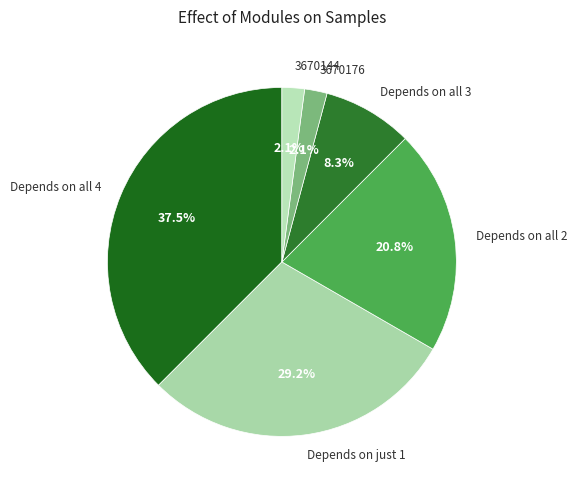

To the nearest percent, what is the average slice percentage?

17%